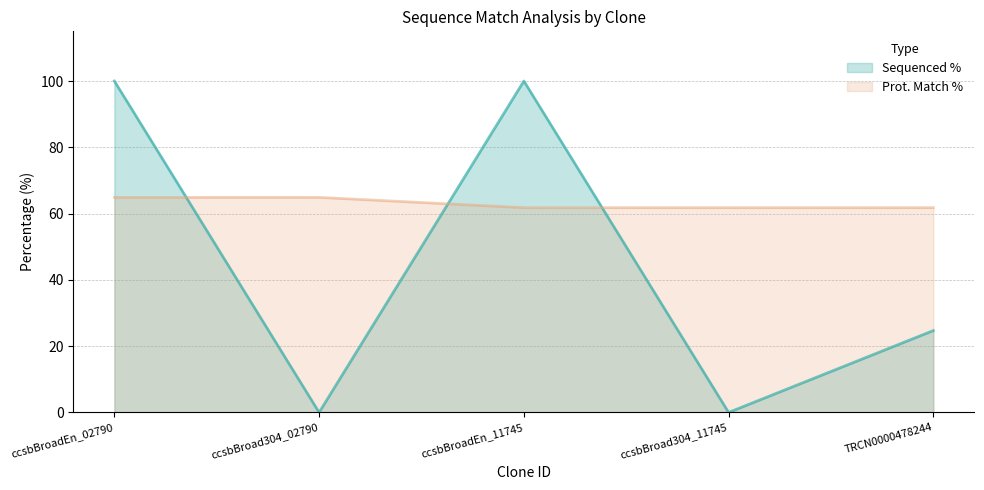

What is the difference between the highest and lowest values at TRCN0000478244?

37.1